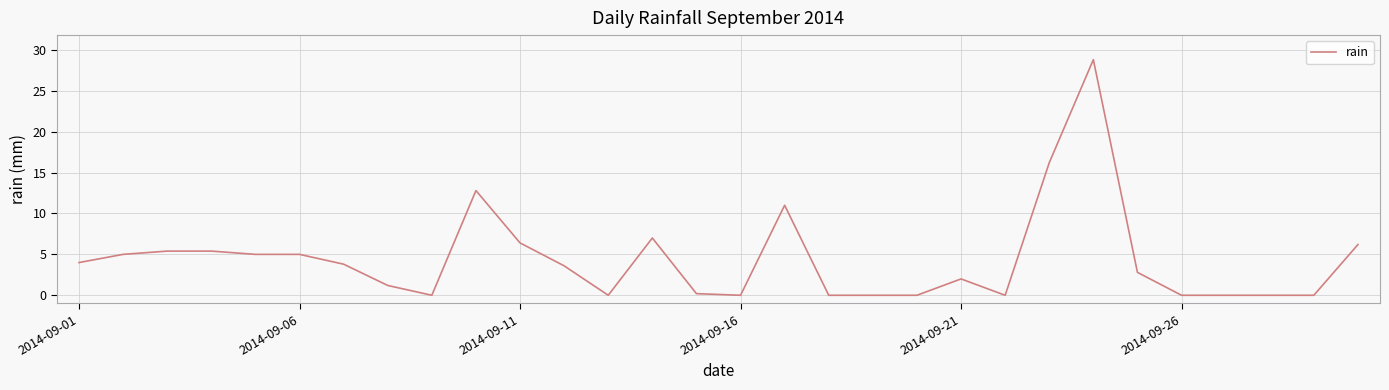

Is this an area chart (filled region under the line)?

No